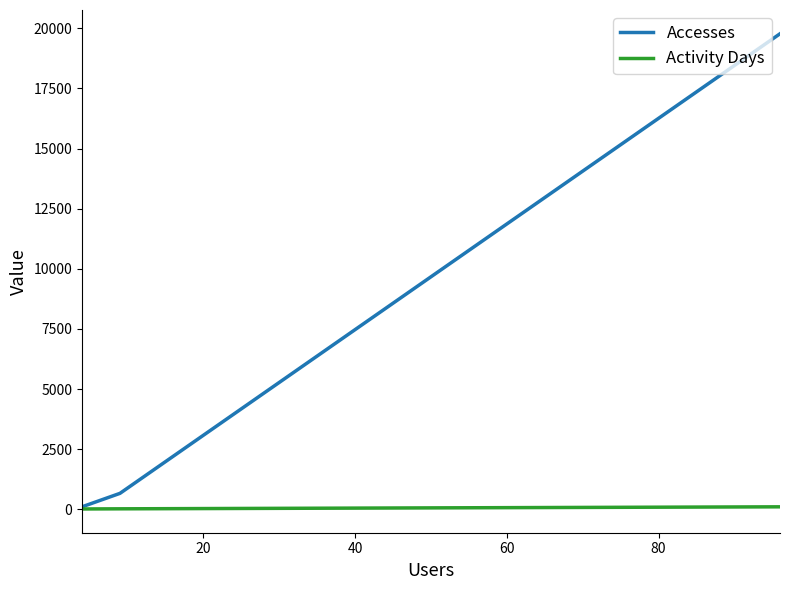

The value of Activity Days at 40 is 24. True or false?

False